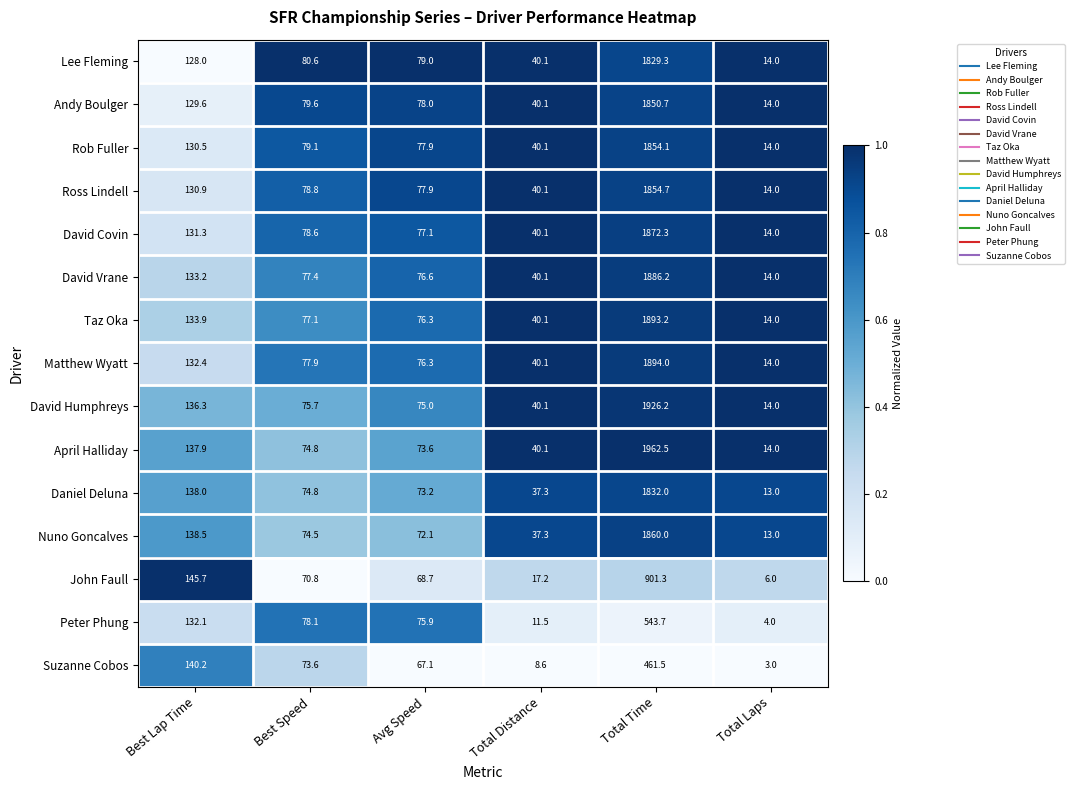

Which label corresponds to the smallest value in the chart?

Total Laps